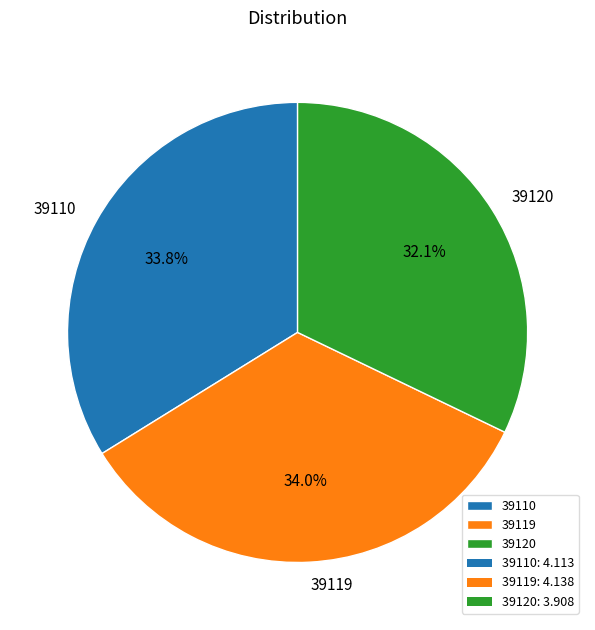

How many slices are in this pie chart?

3